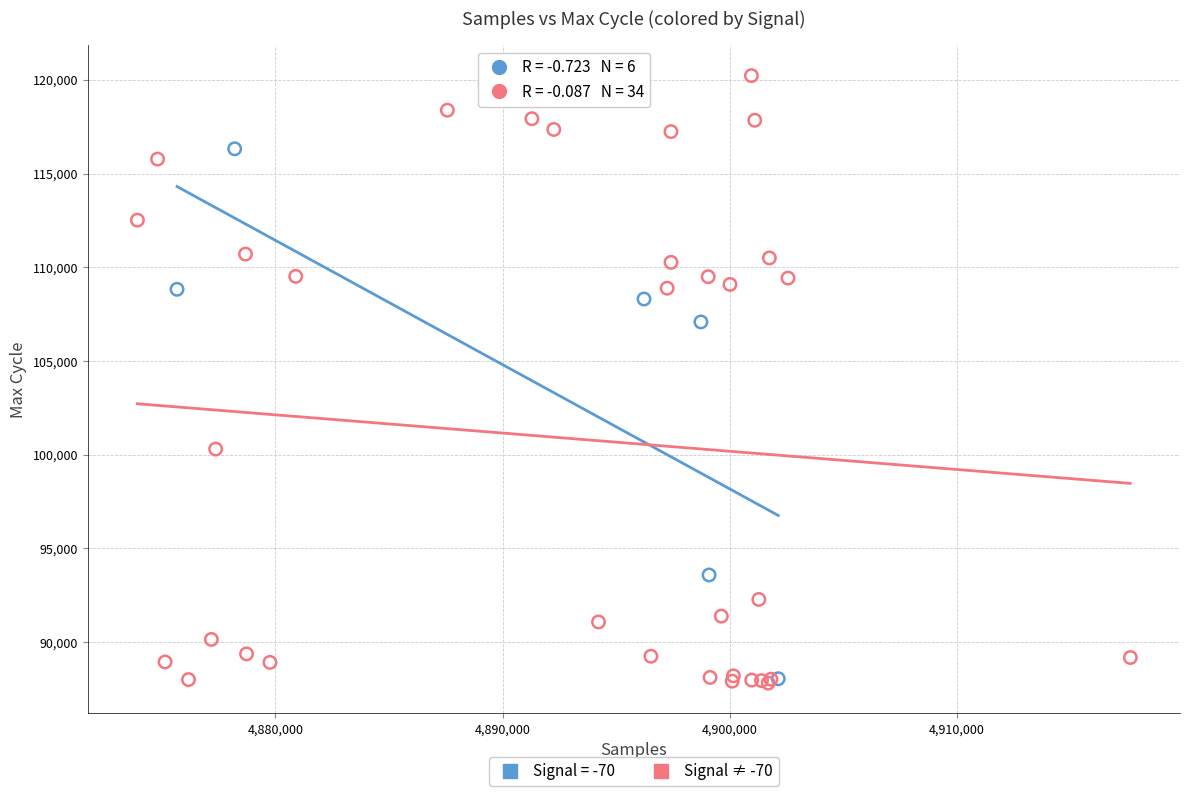

Which series contains the highest Y value?

Signal ≠ -70